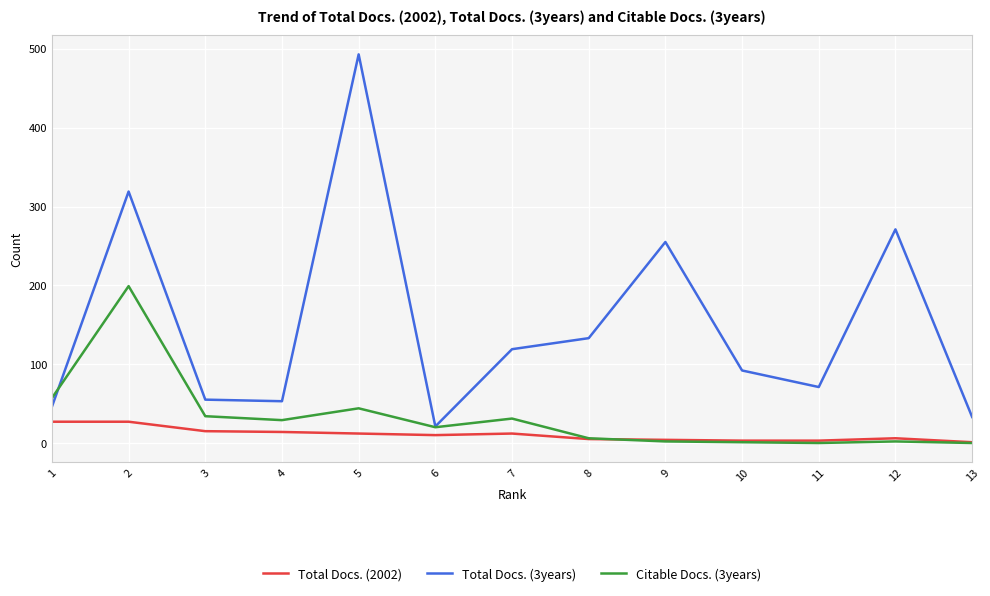

At which label does Citable Docs. (3years) reach its peak?

2